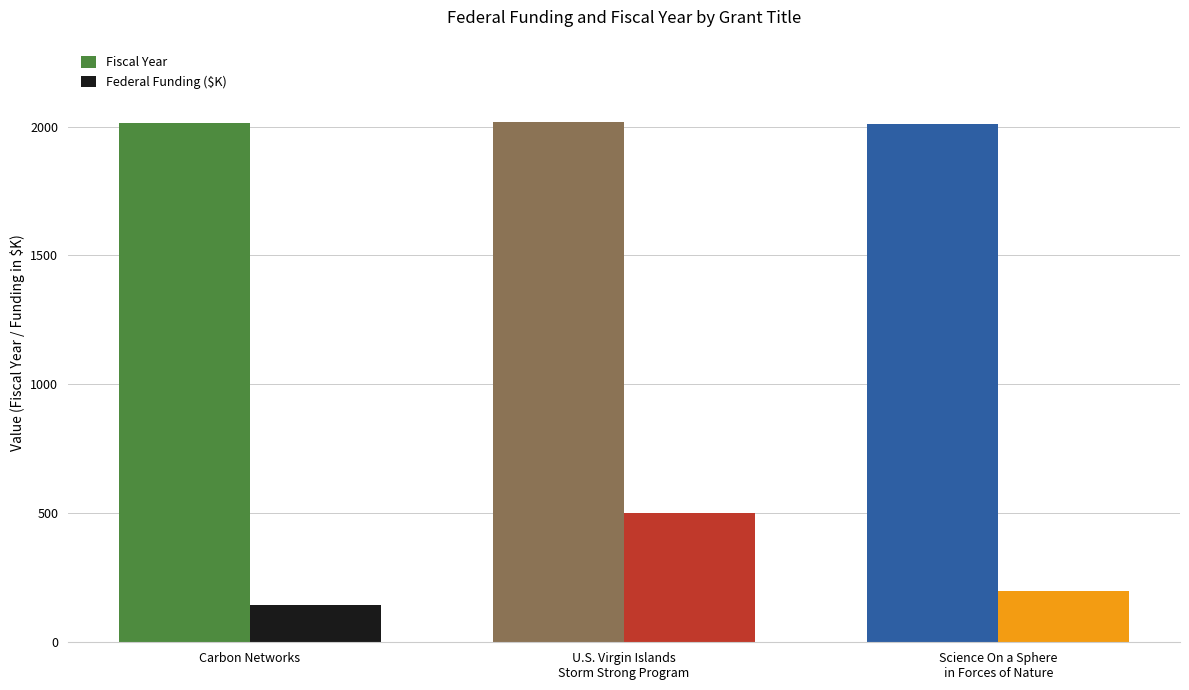

At which label is Fiscal Year closest to 2013?

Carbon Networks